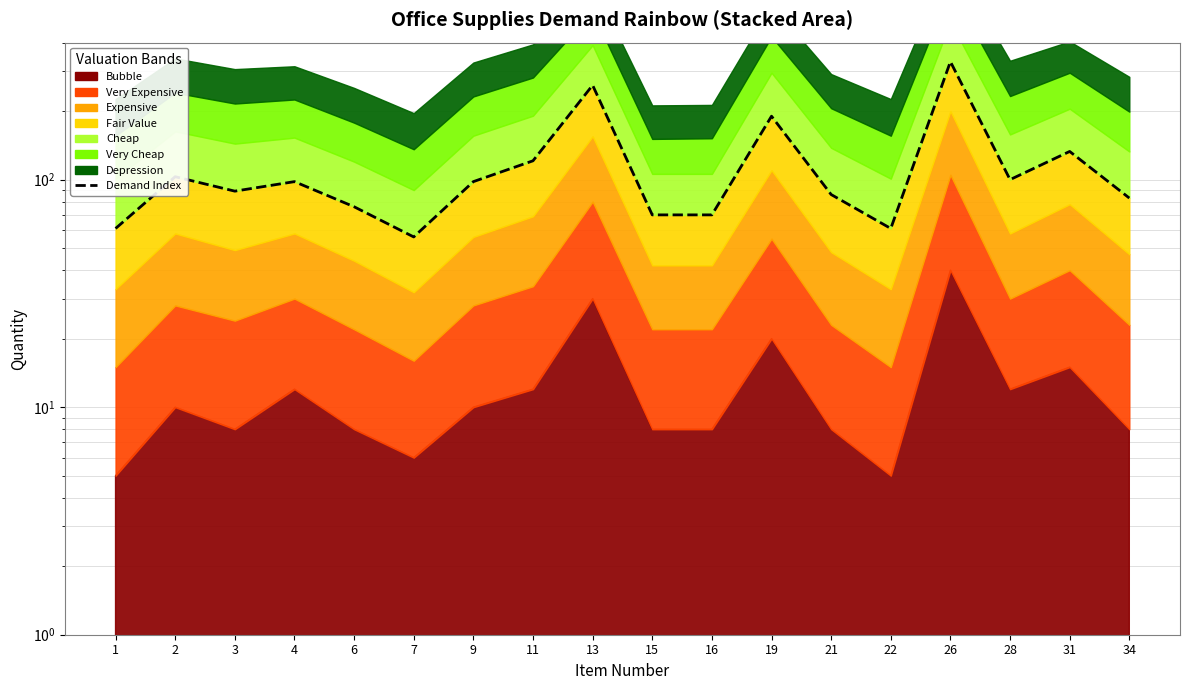

List the labels in order of value, smallest first.

7, 1, 22, 15, 16, 6, 34, 21, 3, 4, 9, 28, 2, 11, 31, 19, 13, 26